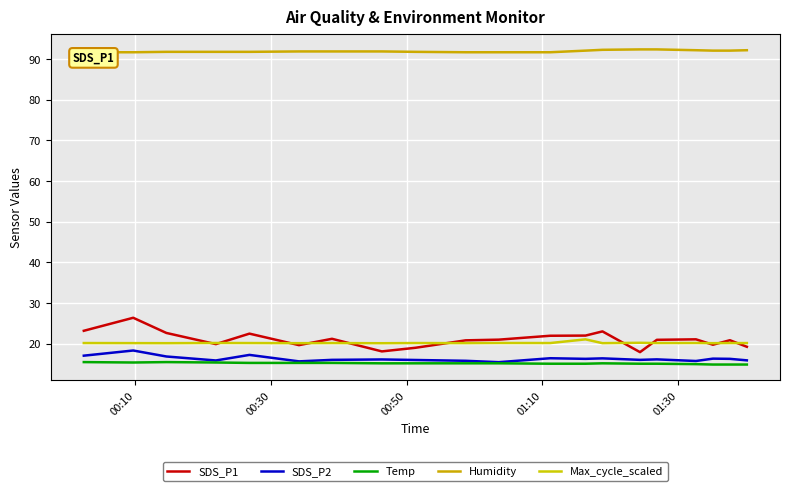

What is the average value of the SDS_P1 series?

21.1